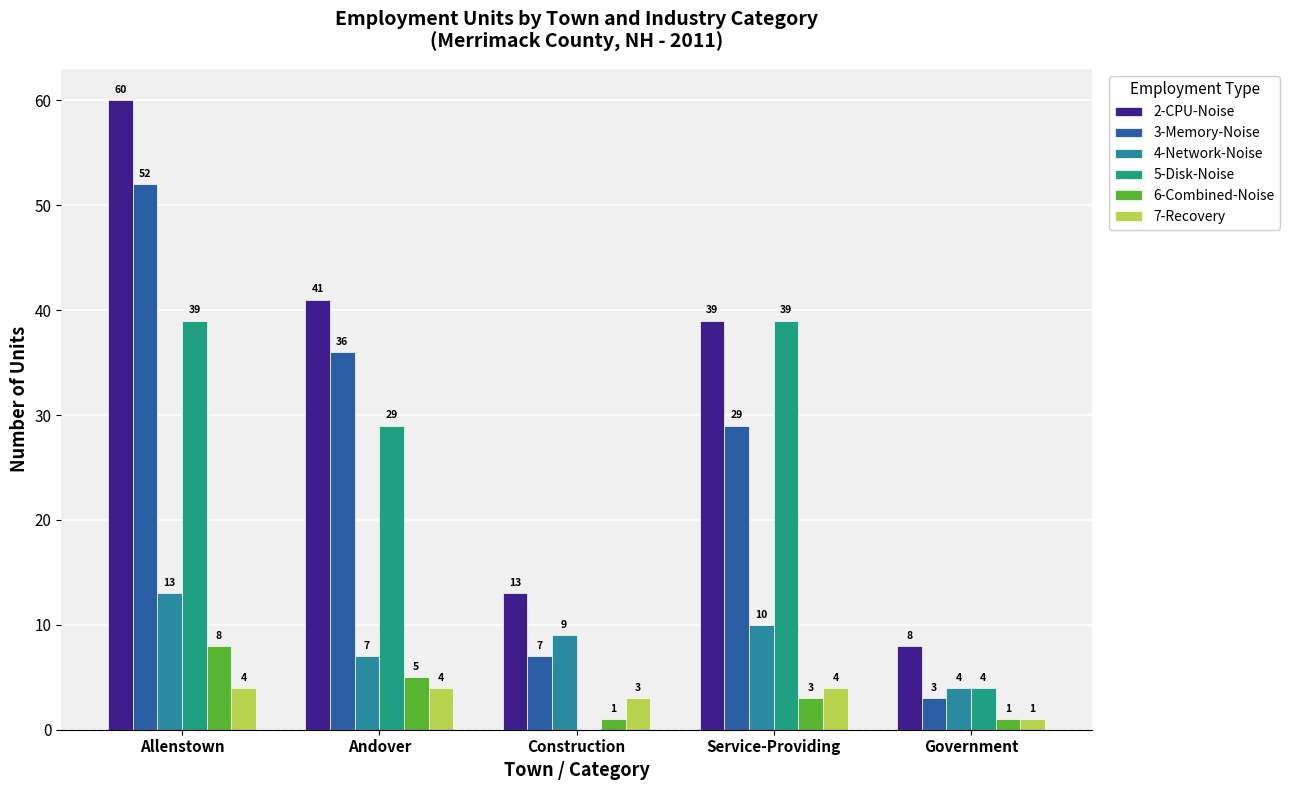

What is the maximum value shown in the chart?

60